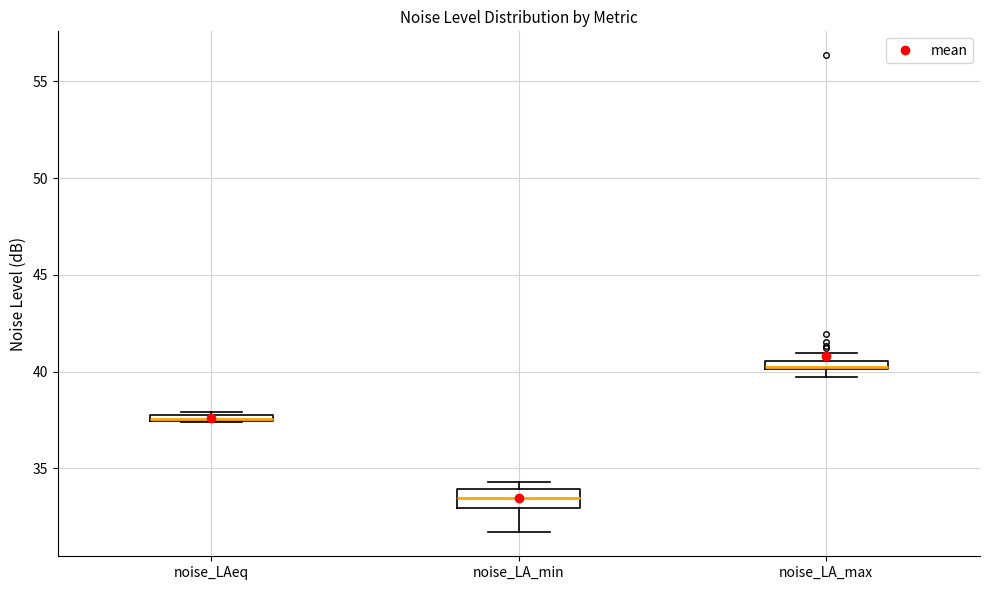

Which box is the tallest, from its lower edge to its upper edge?

noise_LA_min